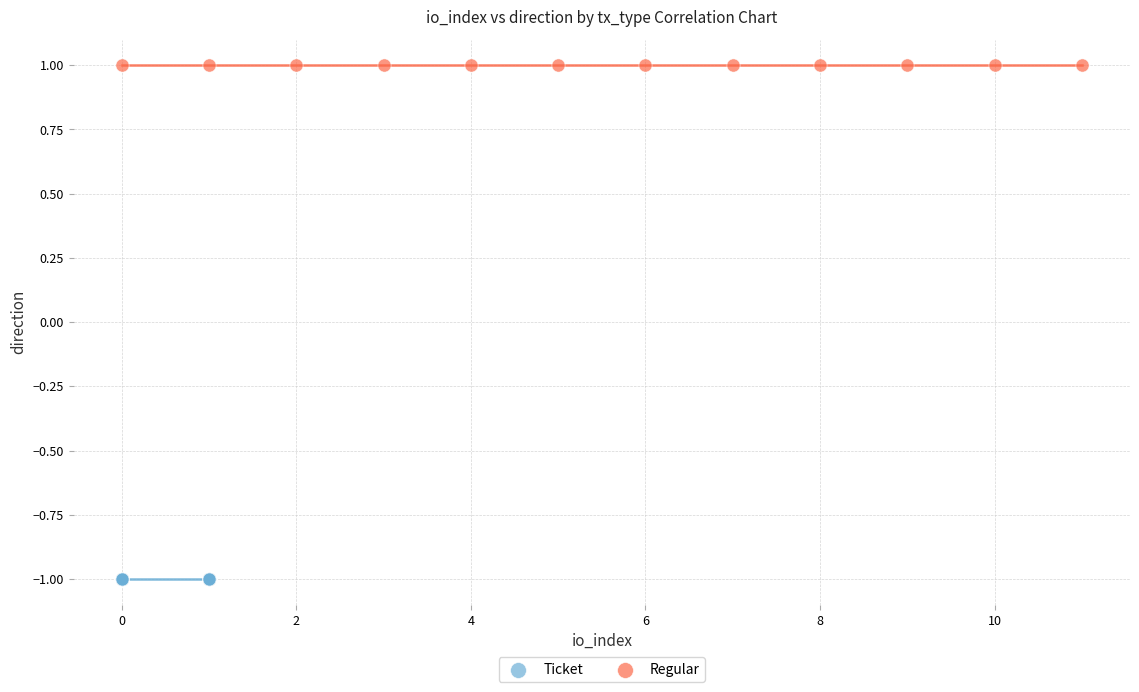

Which series contains the highest Y value?

Regular